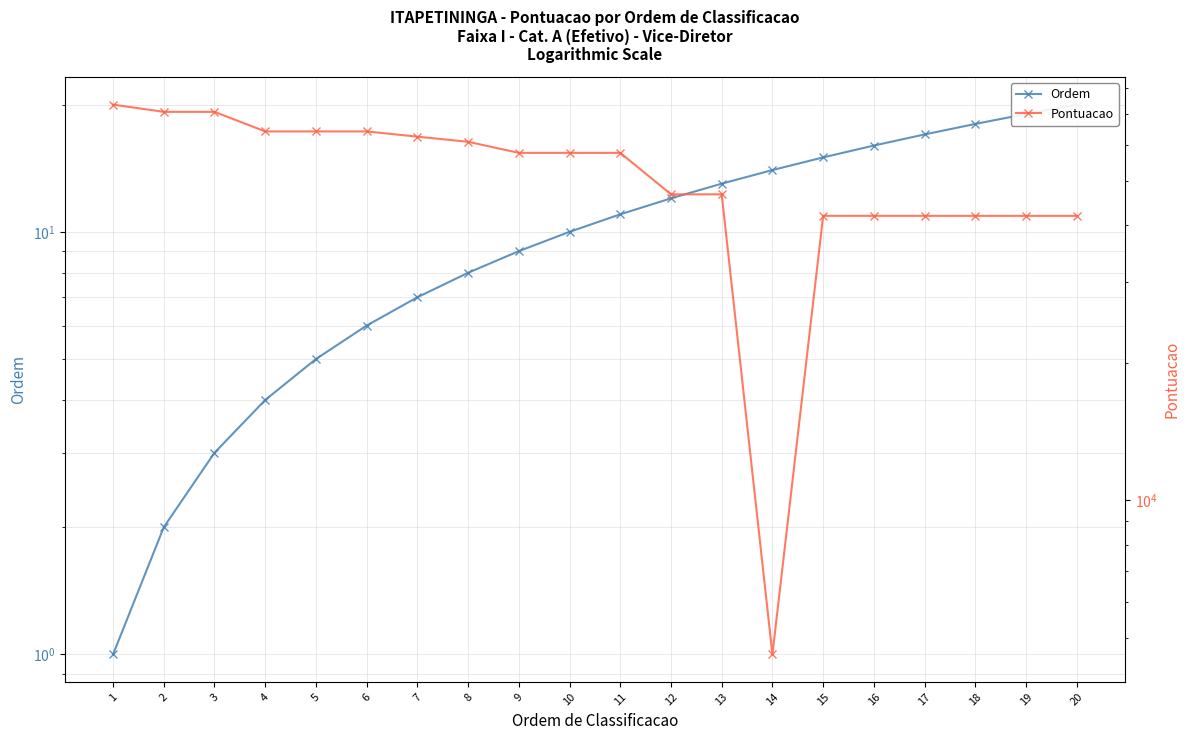

Is it true that Ordem equals 3 at 3?

True